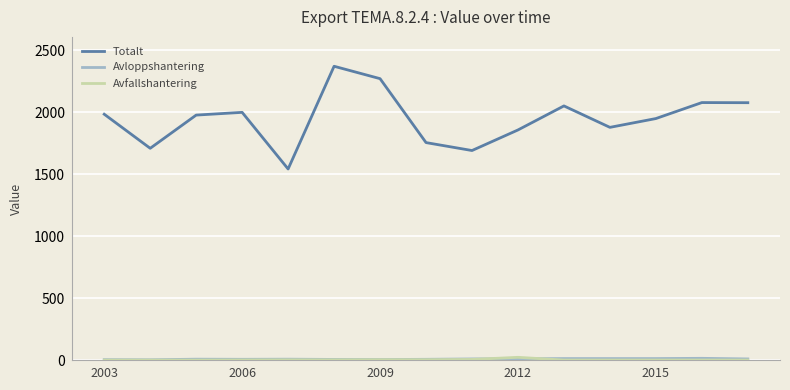

Which series has the largest total across all categories?

Totalt